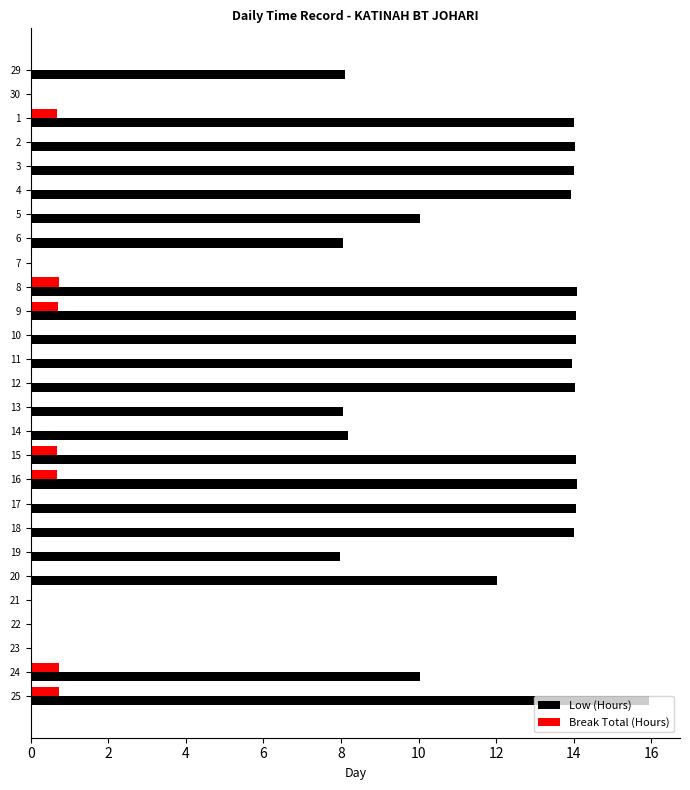

Which series has the largest range (max minus min)?

Low (Hours)